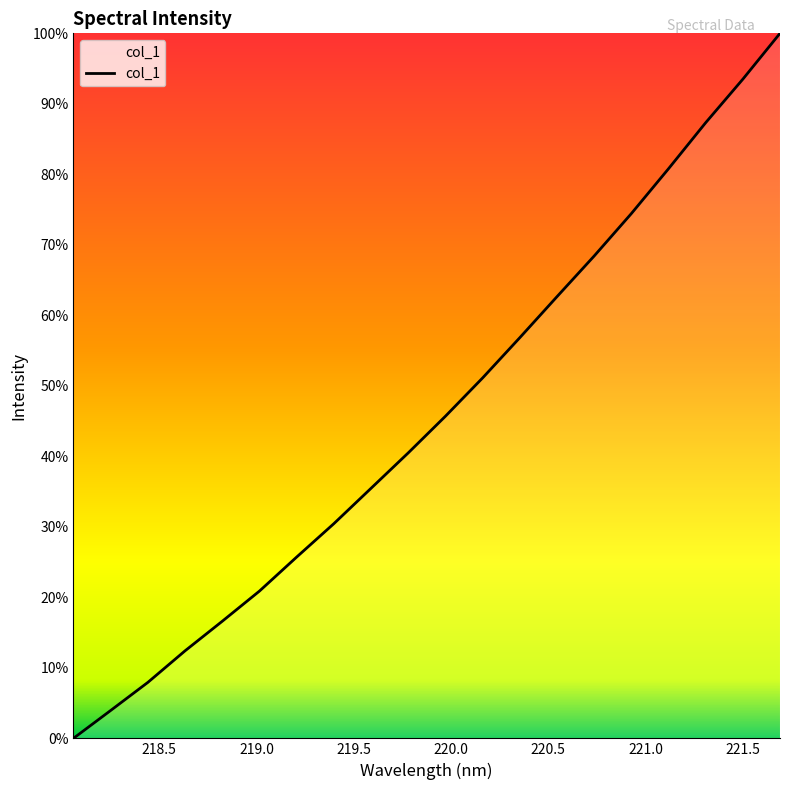

How many lines are shown in the chart?

1